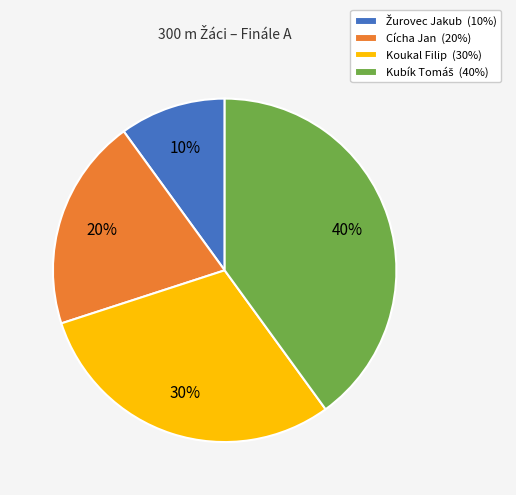

To the nearest percent, what percentage of the pie is Cícha Jan?

20%